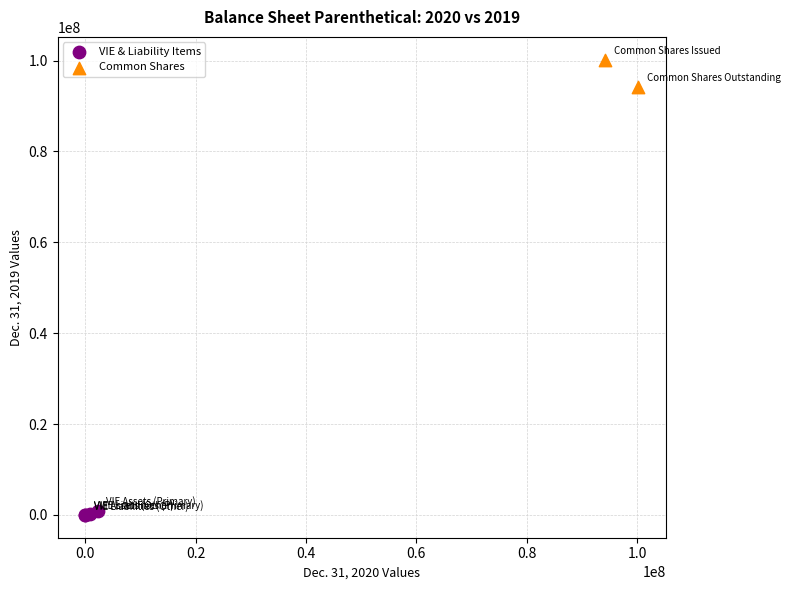

Which series has the widest spread of Y values?

Common Shares